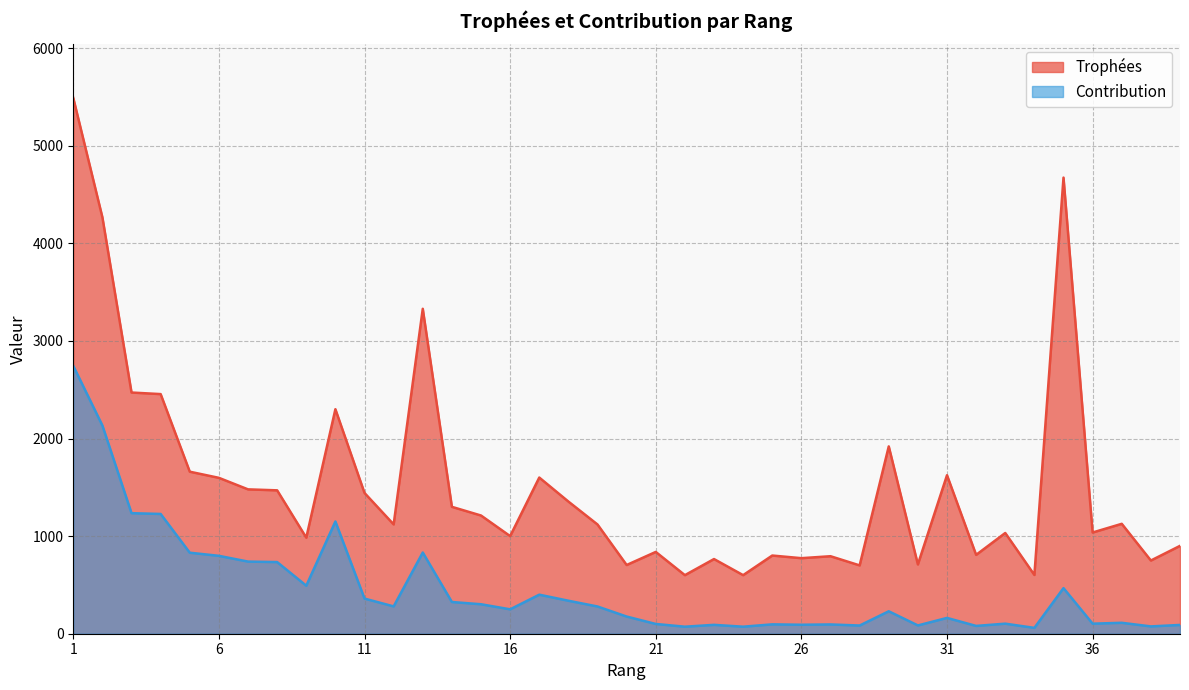

What are all the series names shown in the legend?

Trophées, Contribution